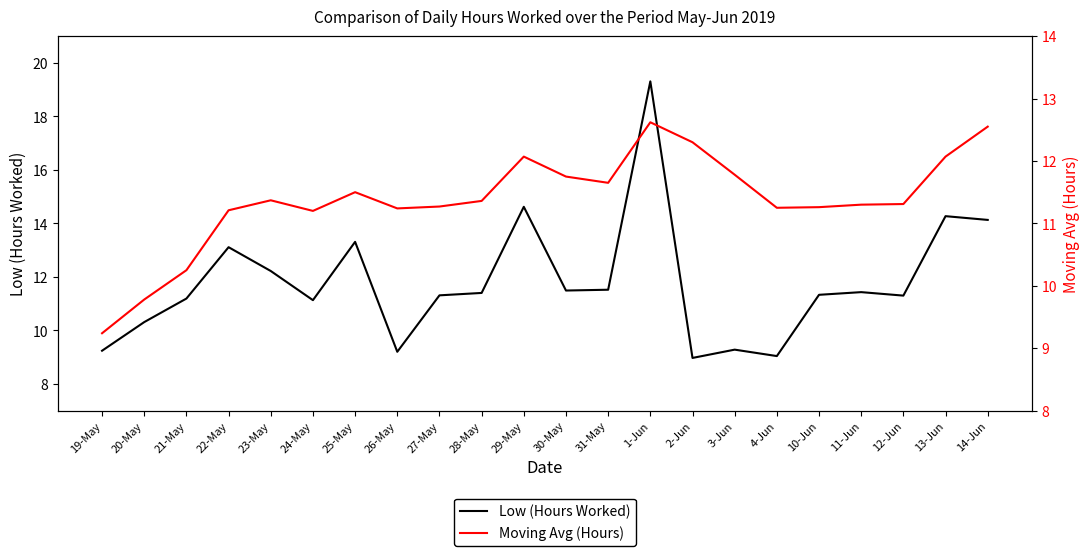

How many data points in Low (Hours Worked) are above 11?

16